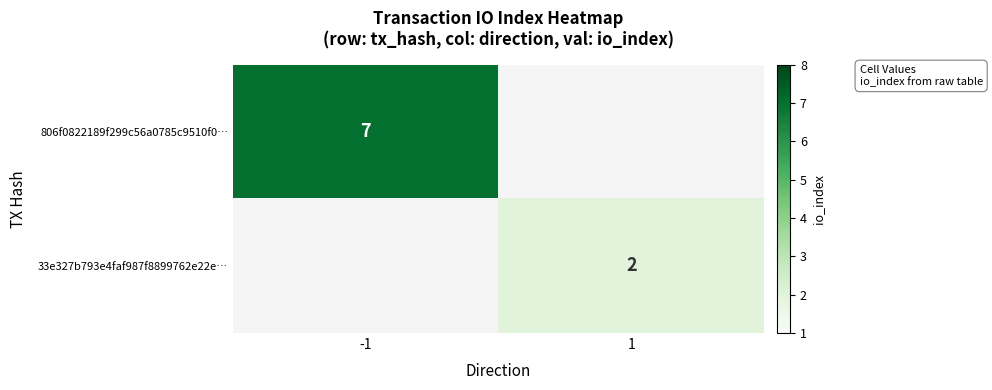

Is the value of 806f0822189f299c56a0785c9510f0… at -1 greater than the value of 33e327b793e4faf987f8899762e22e… at 1?

Yes